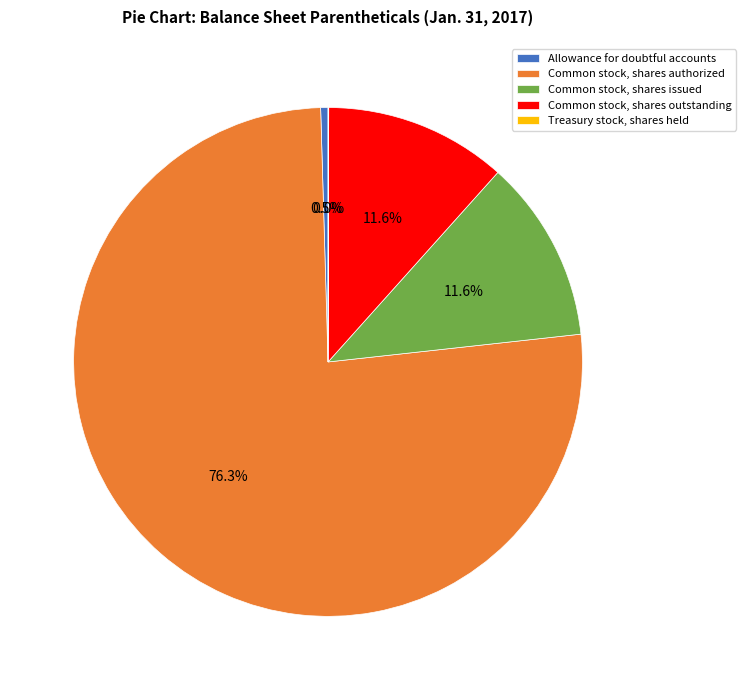

Which category has the biggest portion of the pie?

Common stock, shares authorized